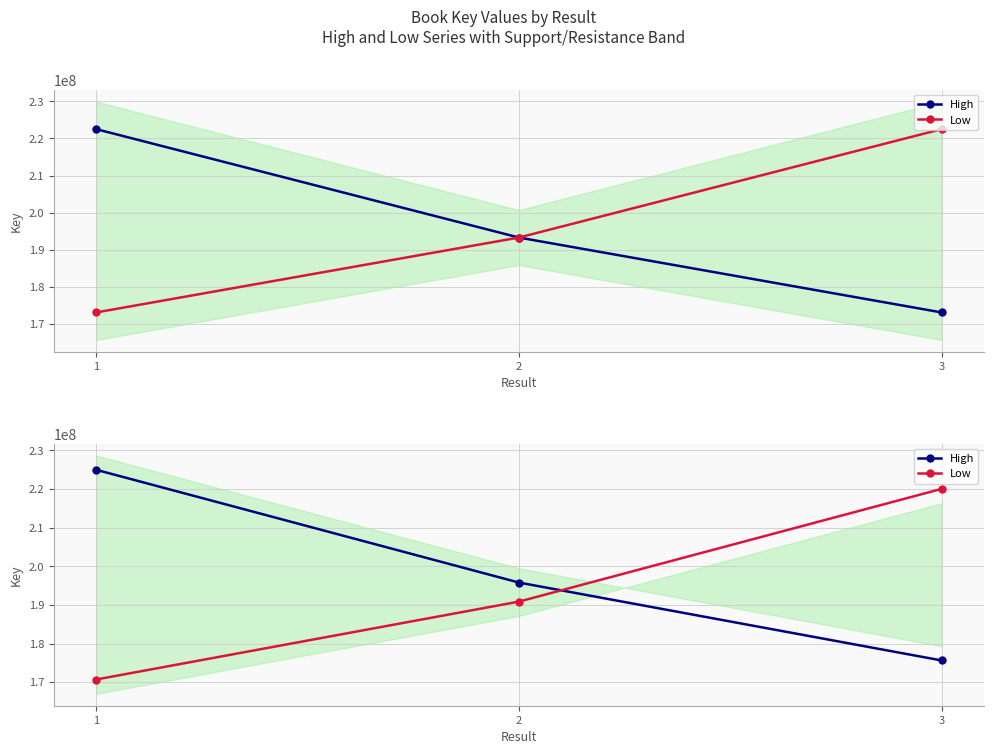

Is it true that Low equals 262397680 at 1?

False